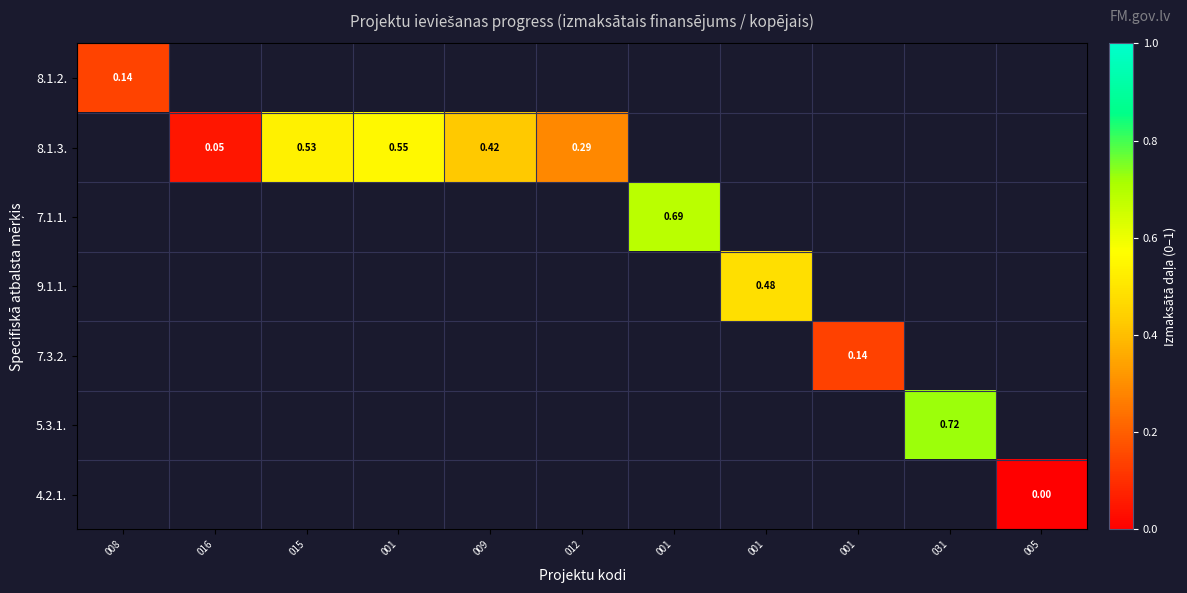

At how many categories does at least one series exceed 0?

10